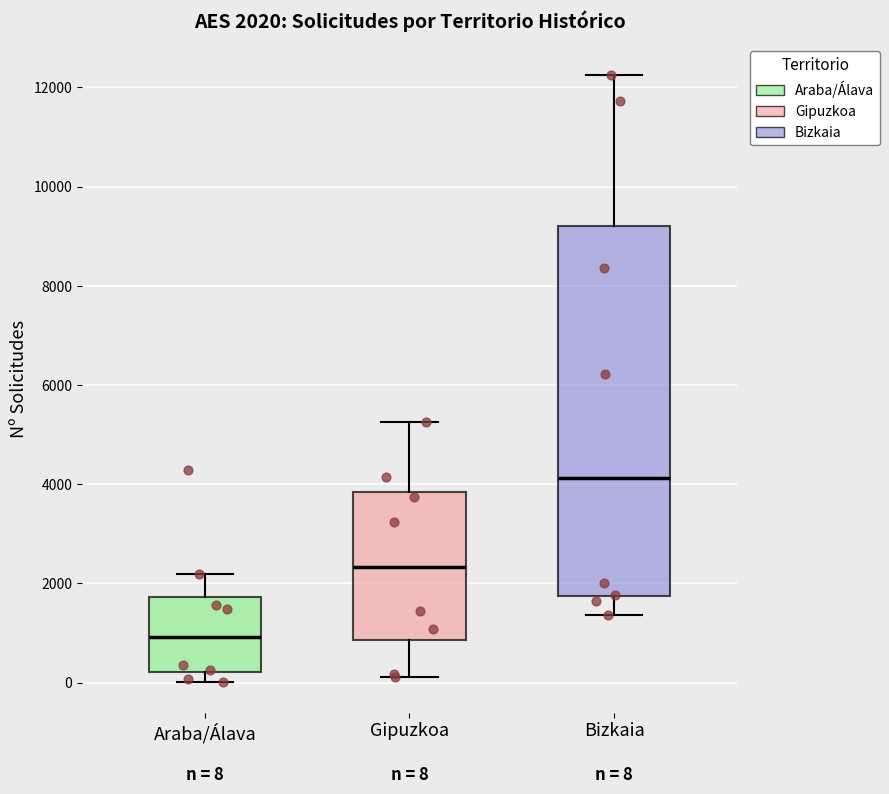

Which box's median line is the lowest?

Araba/Álava